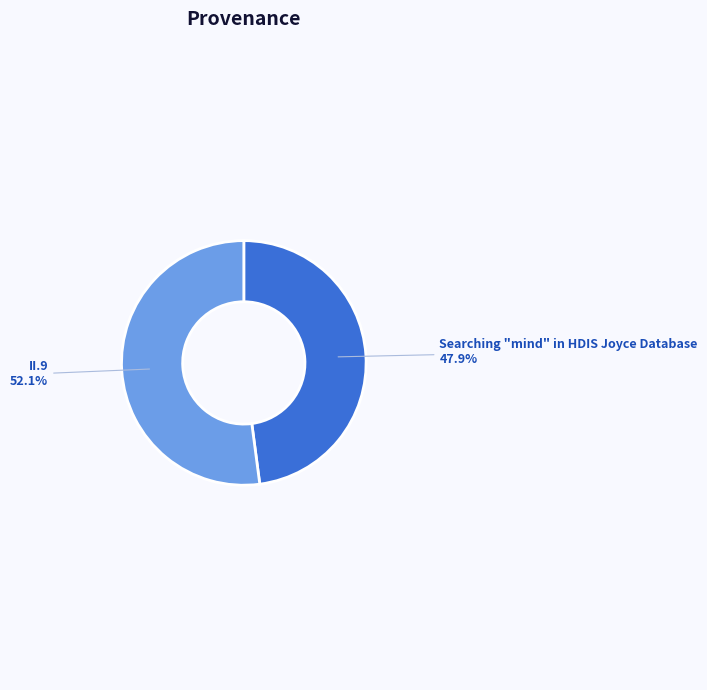

Between Searching "mind" in HDIS Joyce Database and II.9, which is larger?

II.9